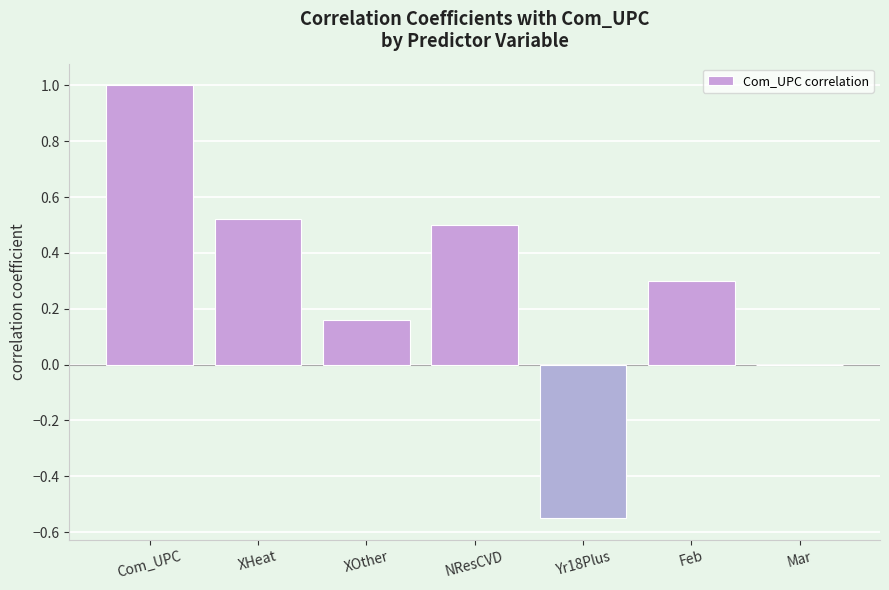

What is the average value?

0.3